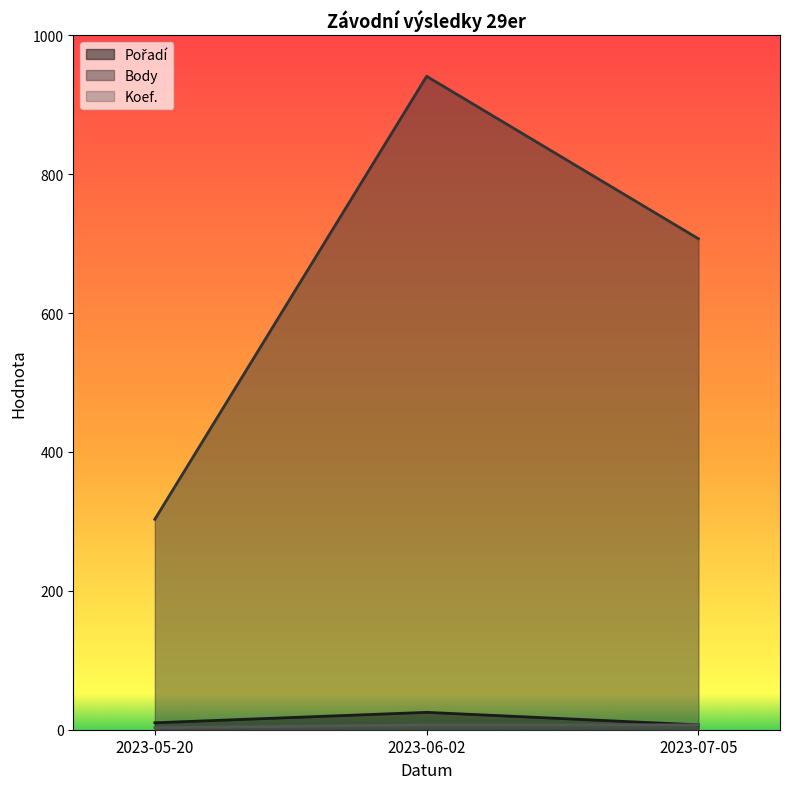

Reading left to right, what are all the values shown in this chart?

Pořadí: 10	25	7
Body: 303	941	707
Koef.: 3	7	7